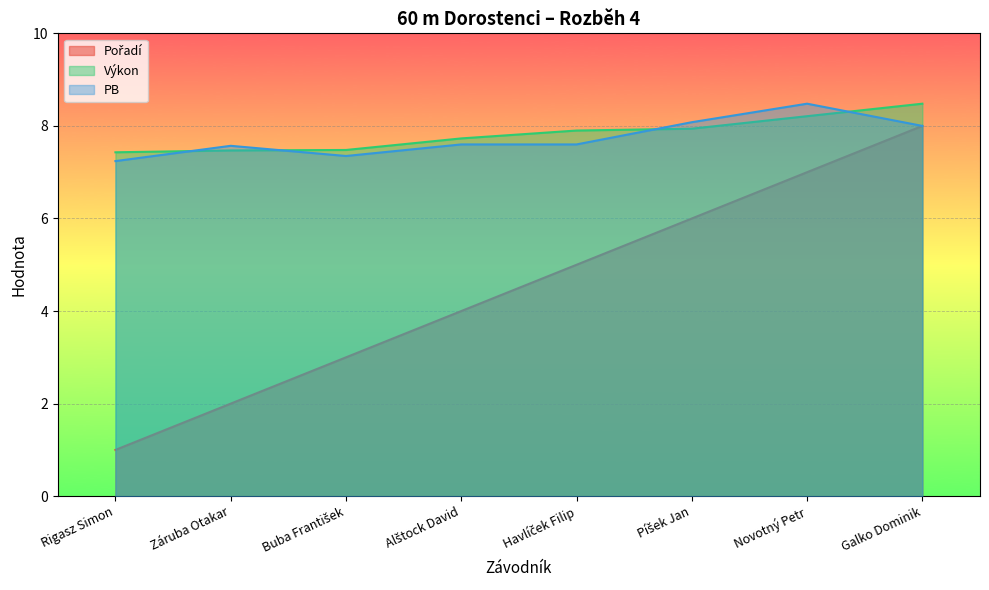

True or false: Pořadí has more than 2 points higher than both neighbors.

False